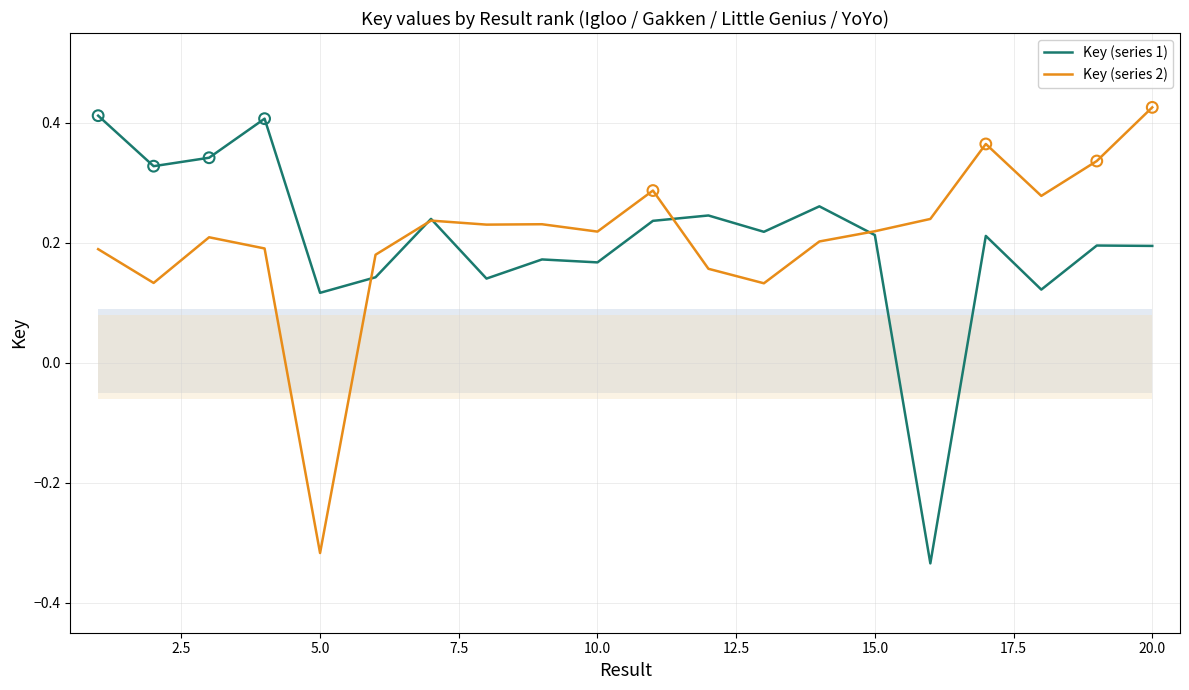

Is the value of Key (series 1) at 22.5 greater than the value of Key (series 2) at 10?

No